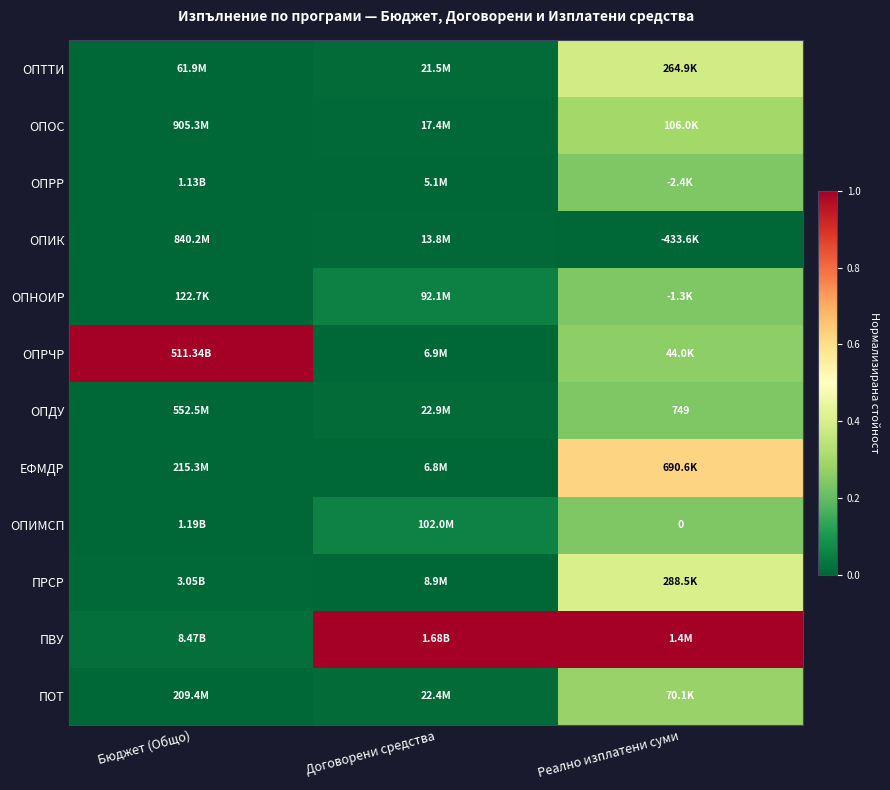

How many series are shown in this chart?

12